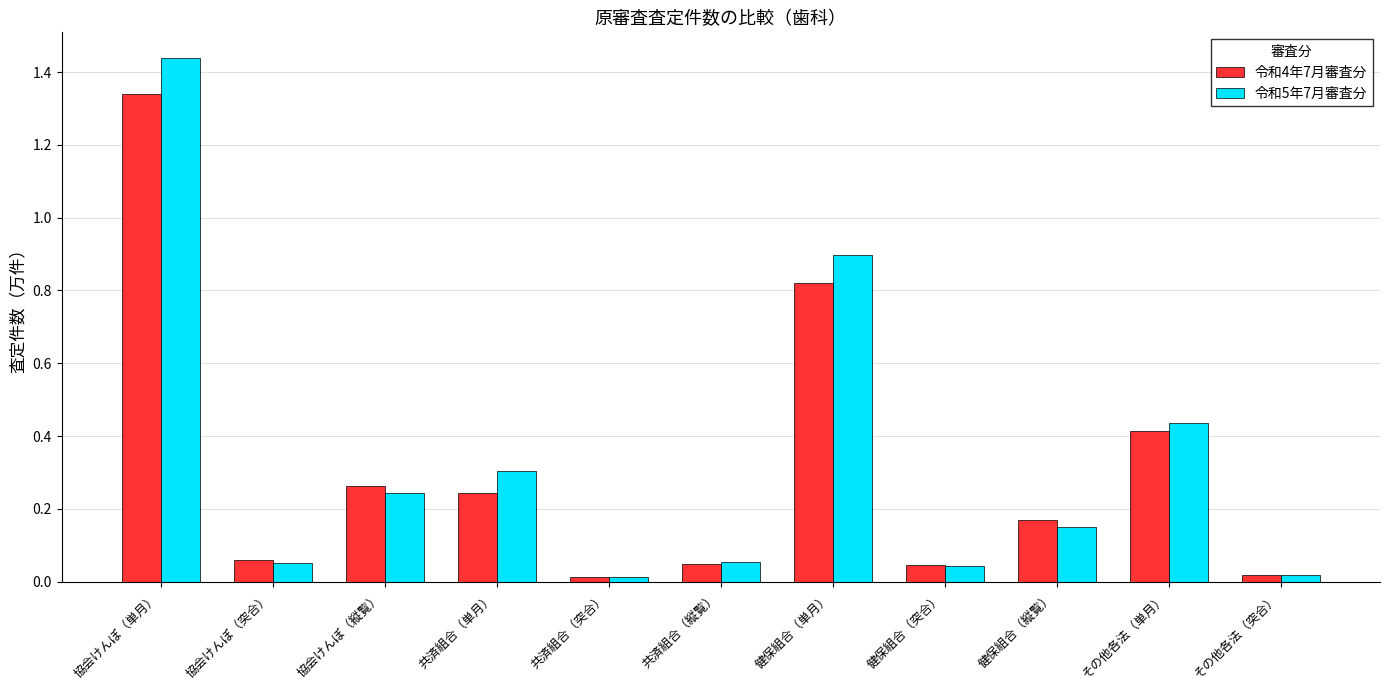

Is the value of 令和4年7月審査分 at 健保組合（縦覧） greater than the value of 令和5年7月審査分 at その他各法（単月）?

No